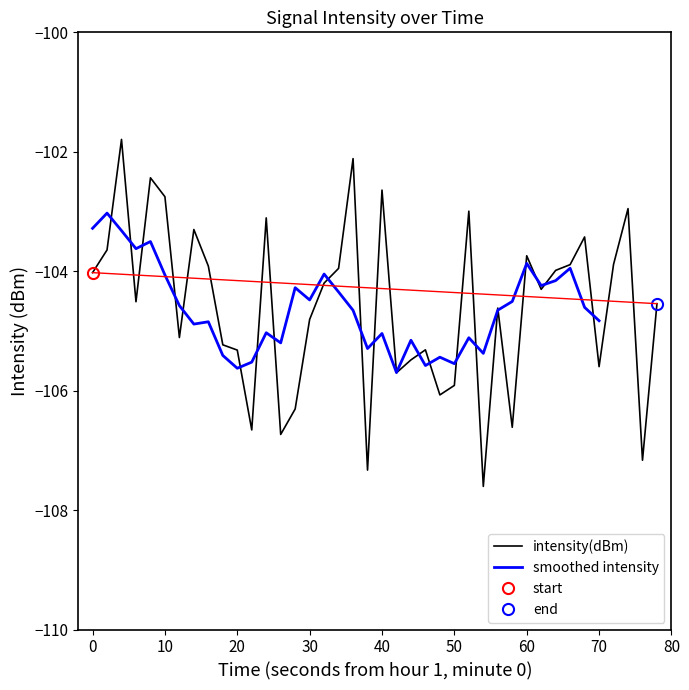

What is the difference between the maximum and minimum values?

5.8